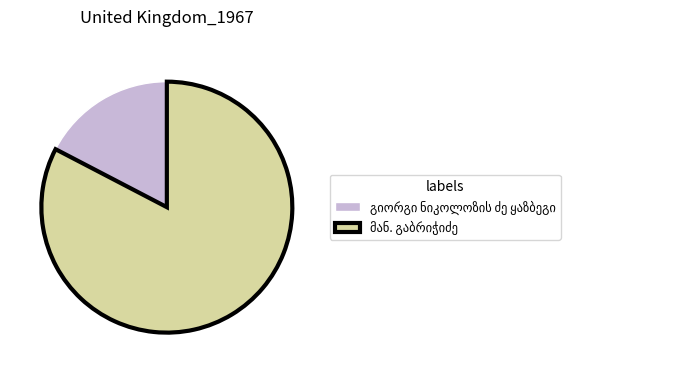

Does any single category account for the majority?

Yes